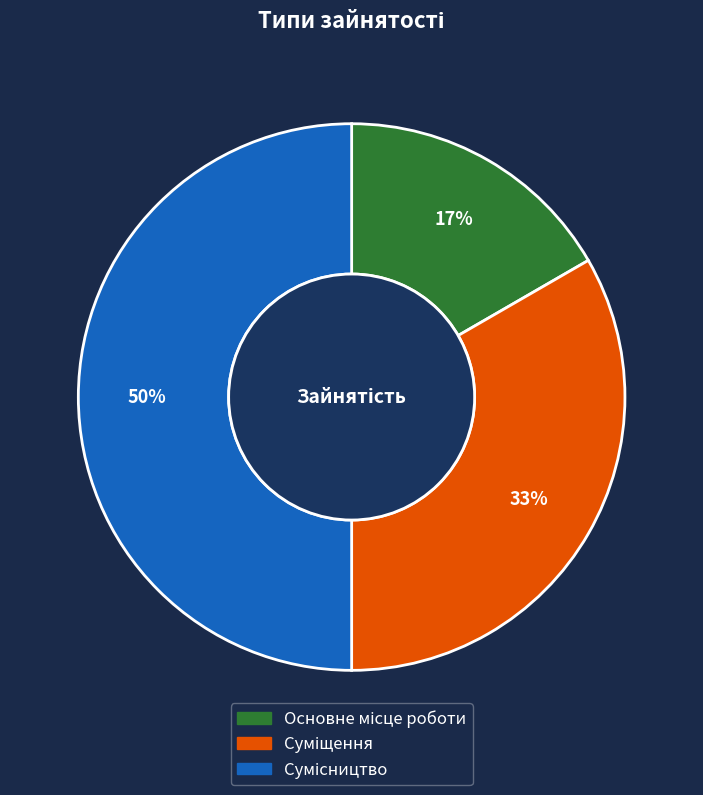

To the nearest percent, what is the difference between the largest and smallest slice percentages?

33%